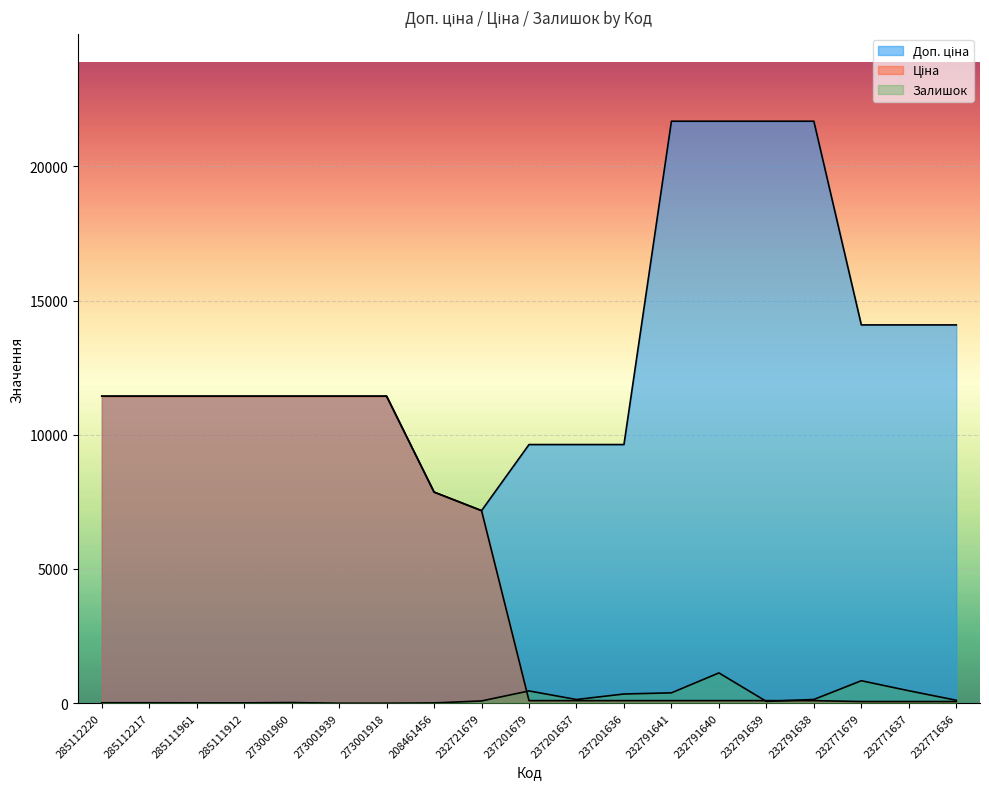

What is the difference between the Ціна values at 232791641 and 285111912?

11340.4